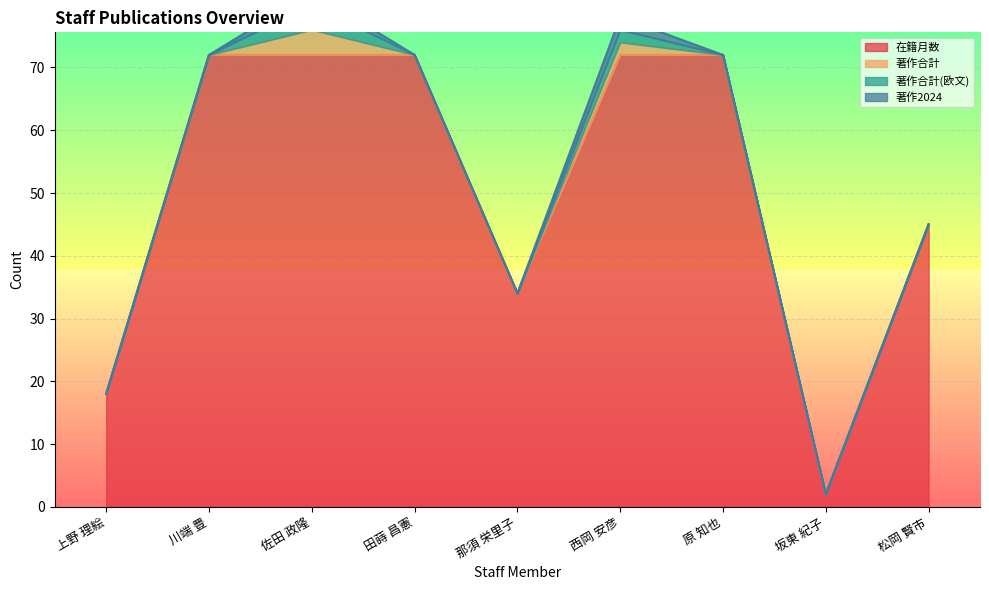

What is the label of the 9th point from the right?

上野 理絵